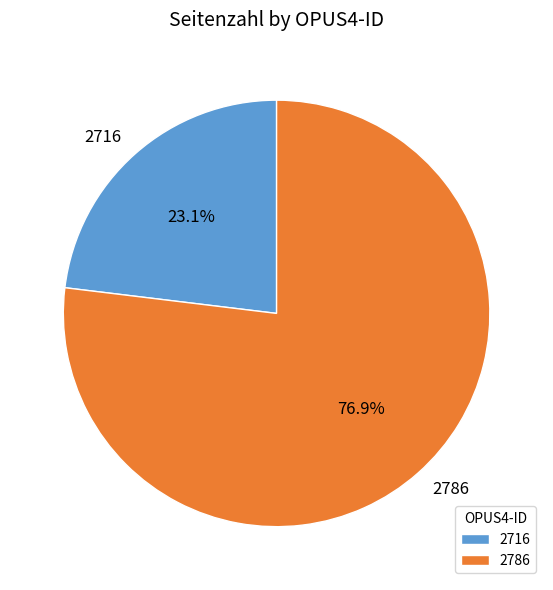

What percentage is the 2716 slice, to the nearest percent?

23%